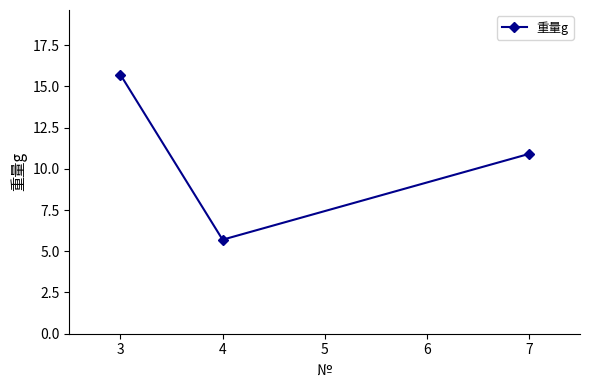

Rank the categories by value from lowest to highest.

4, 7, 3